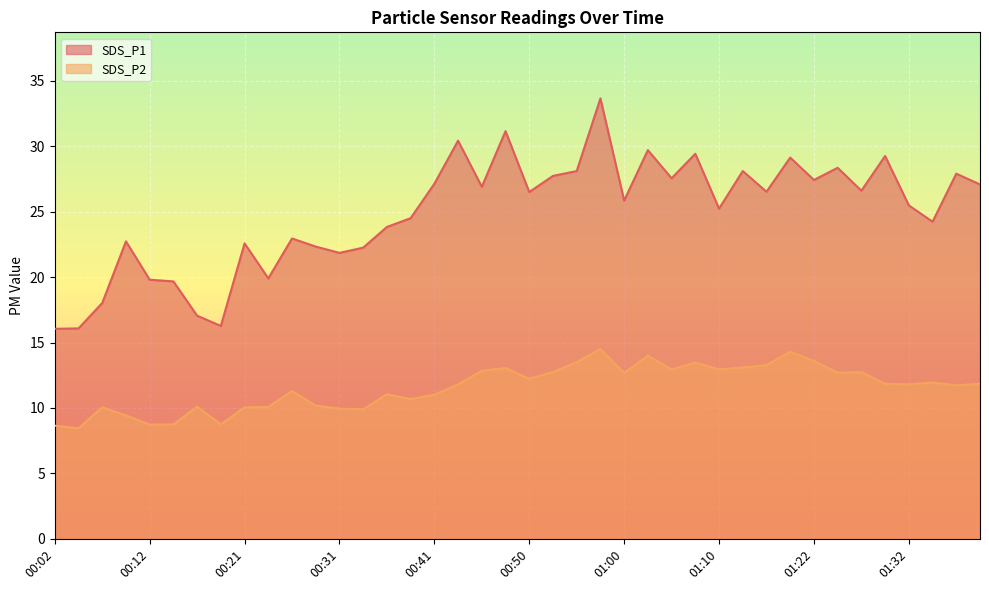

Where is SDS_P1 nearest to the value 24?

00:36